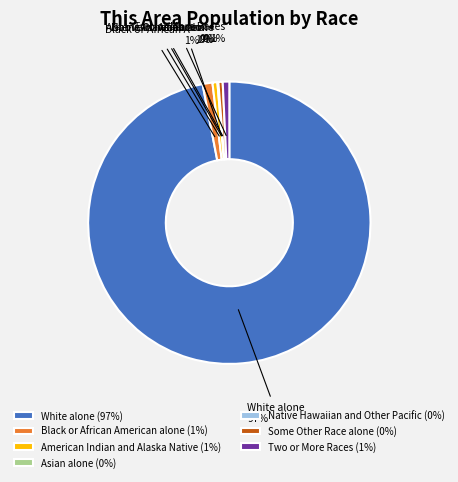

Combined, do American Indian and Alaska Native (1%) and Black or African American alone (1%) account for over 50%?

No